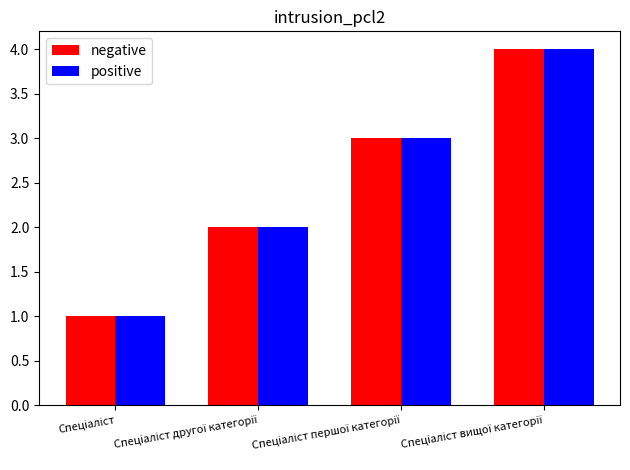

How many groups of bars are there?

4